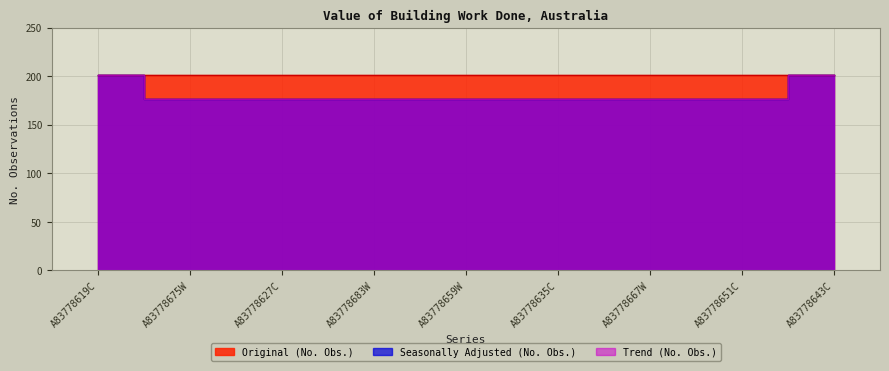

How many categories are shown in the chart?

9